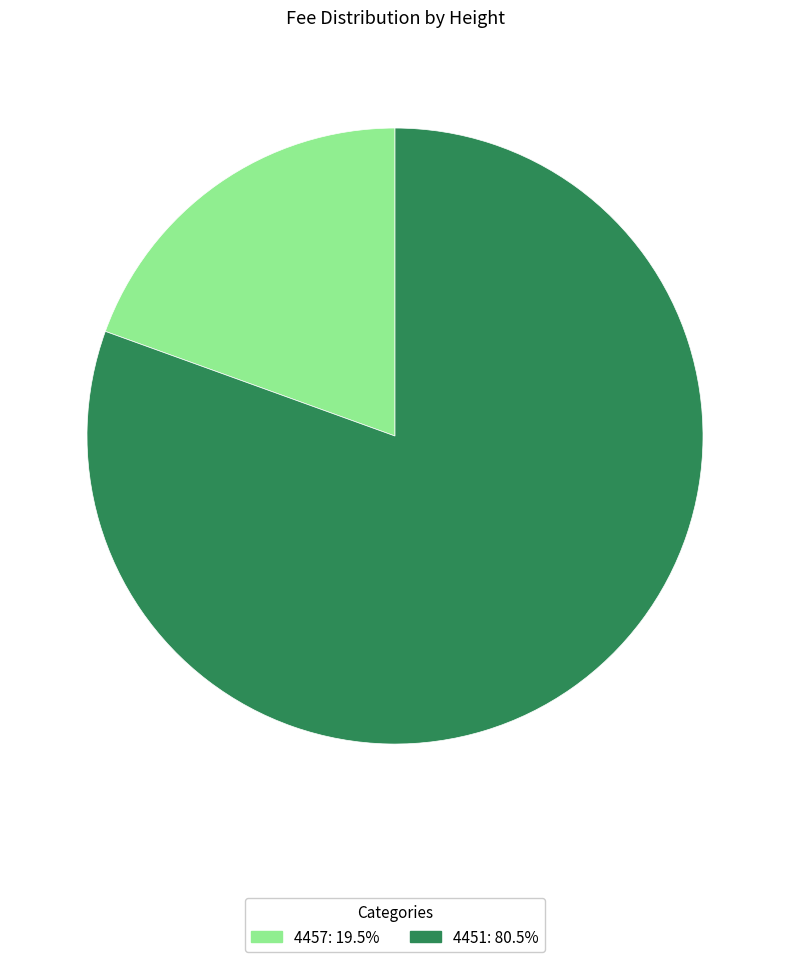

How many slices are in this pie chart?

2